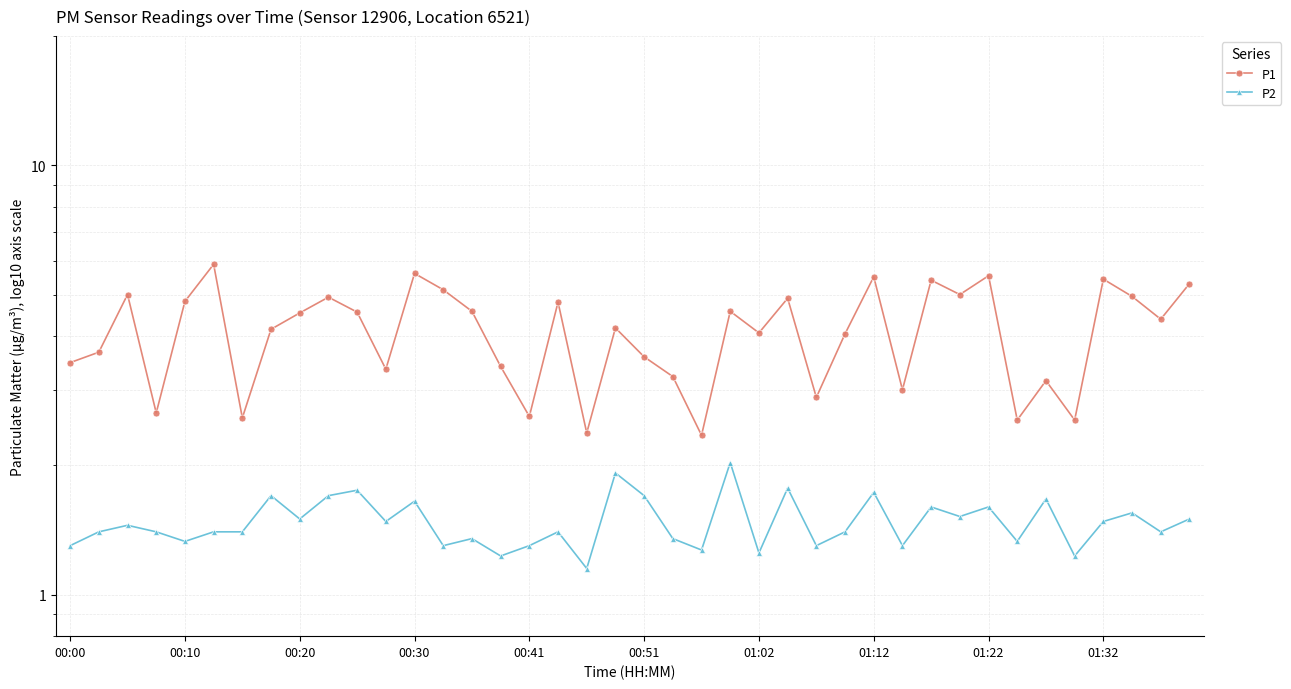

Reading left to right, transcribe all the data shown in this chart.

P1: 3.5	3.7	5.0	2.6	4.8	5.9	2.6	4.2	4.5	4.9	4.5	3.4	5.6	5.1	4.6	3.4	2.6	4.8	2.4	4.2	3.6	3.2	2.4	4.6	4.1	4.9	2.9	4.0	5.5	3.0	5.4	5.0	5.5	2.5	3.1	2.5	5.4	5.0	4.4	5.3
P2: 1.3	1.4	1.4	1.4	1.3	1.4	1.4	1.7	1.5	1.7	1.8	1.5	1.6	1.3	1.4	1.2	1.3	1.4	1.1	1.9	1.7	1.4	1.3	2.0	1.2	1.8	1.3	1.4	1.7	1.3	1.6	1.5	1.6	1.3	1.7	1.2	1.5	1.6	1.4	1.5